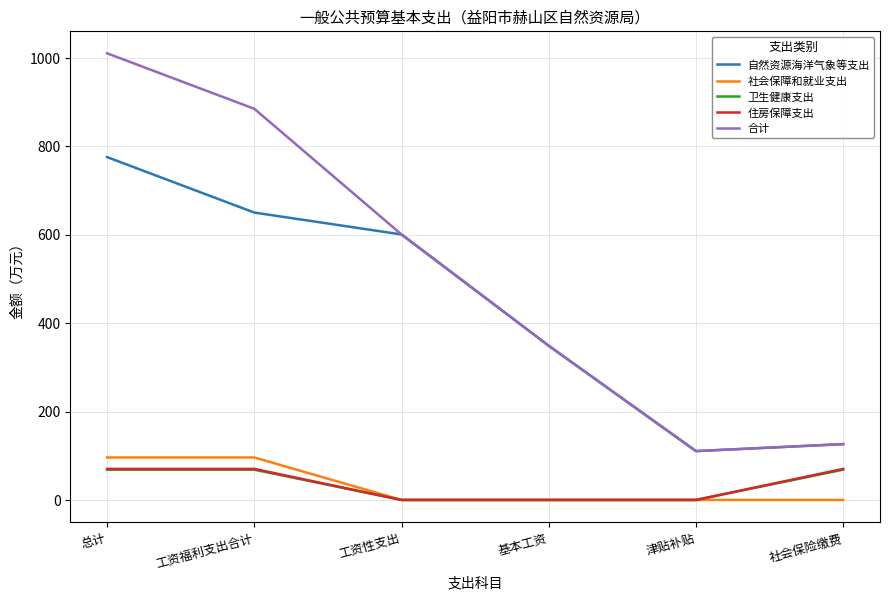

Is the value of 住房保障支出 at 社会保险缴费 greater than the value of 卫生健康支出 at 工资性支出?

Yes